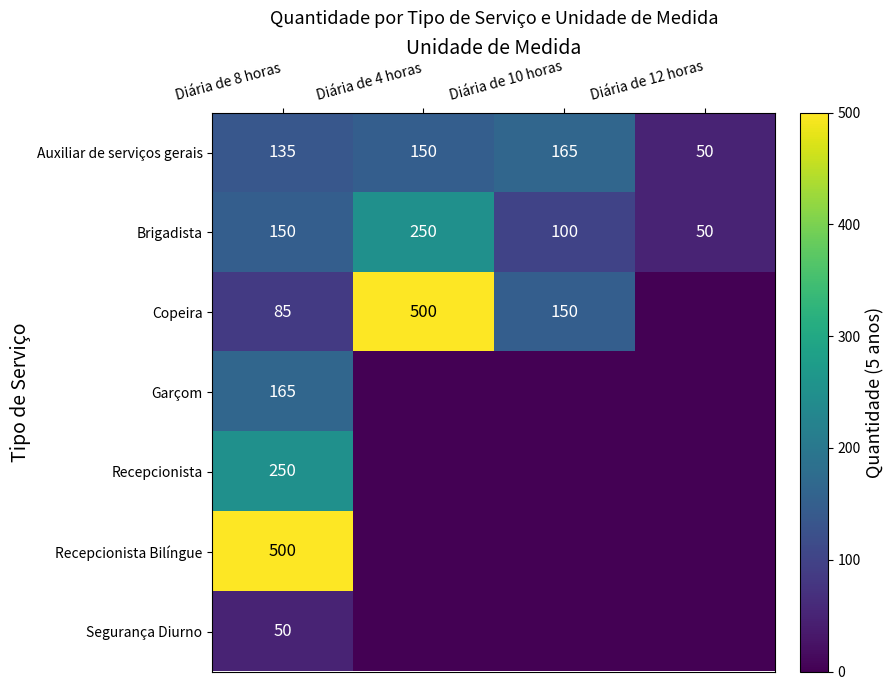

How many Brigadista values are between 100 and 250?

3